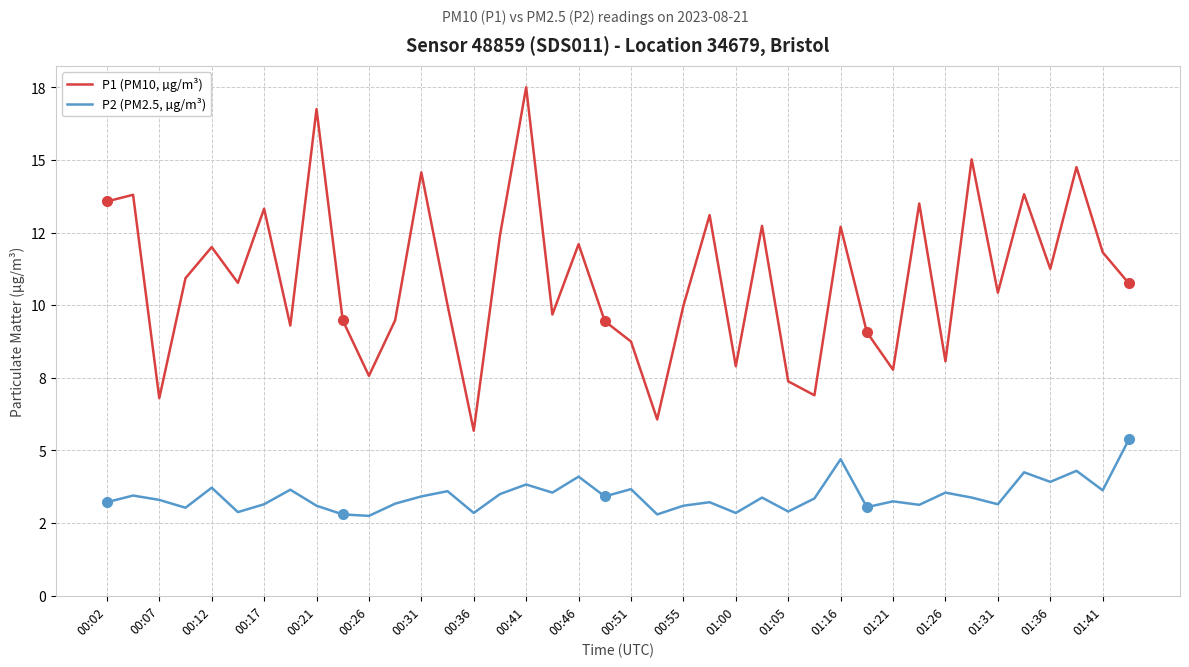

At how many categories does at least one series exceed 12?

15